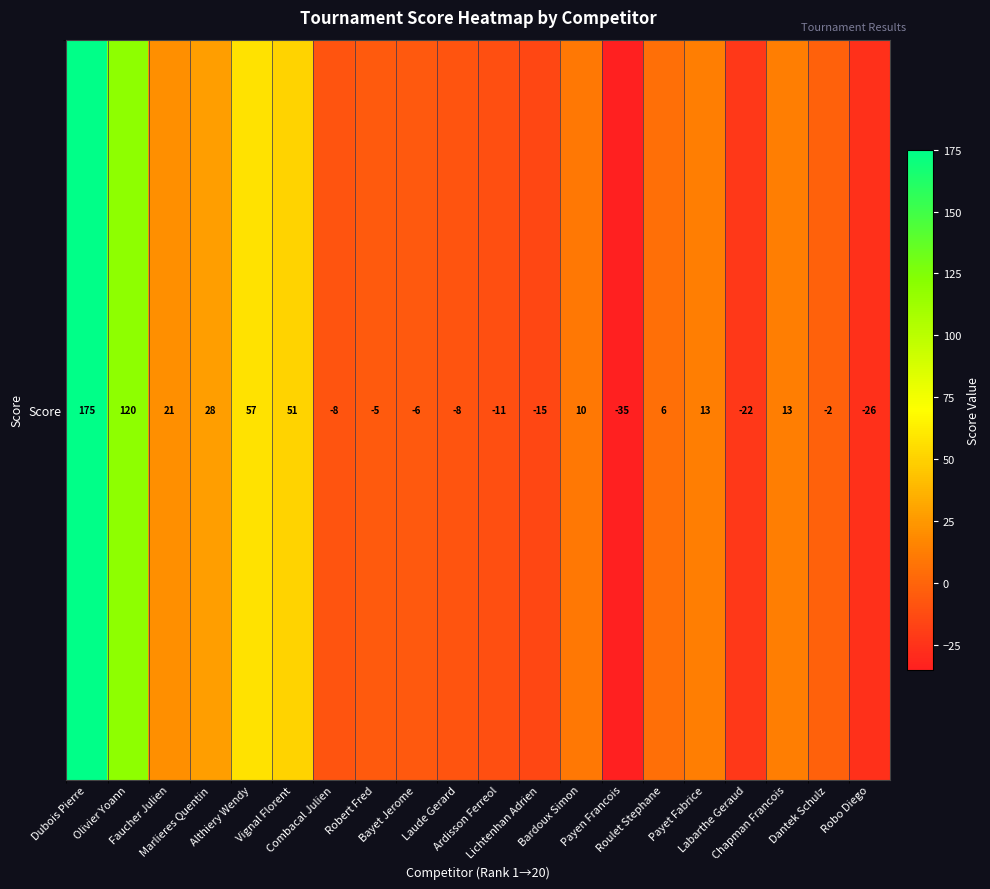

Between Dubois Pierre and Chapman Francois, which is larger?

Dubois Pierre